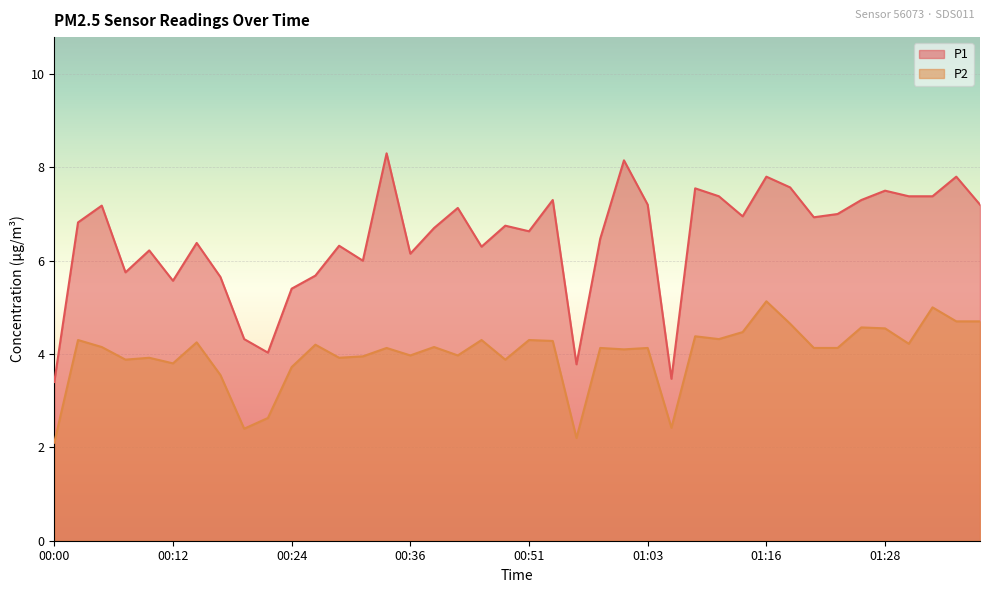

At which label does P2 reach its minimum?

00:00